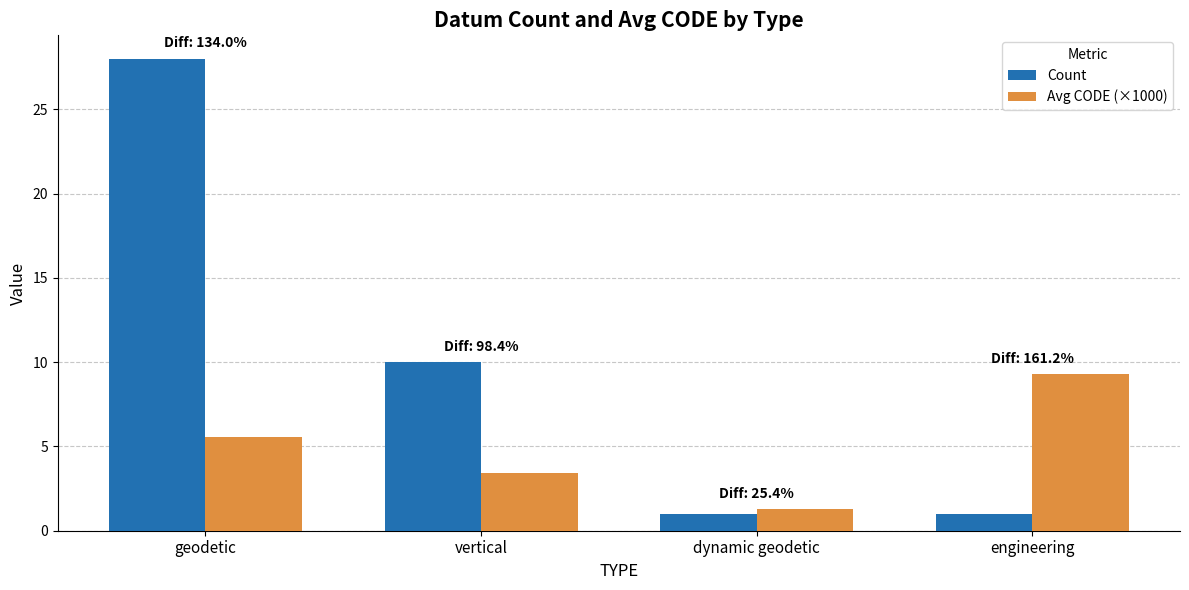

Which series has the largest range (max minus min)?

Count